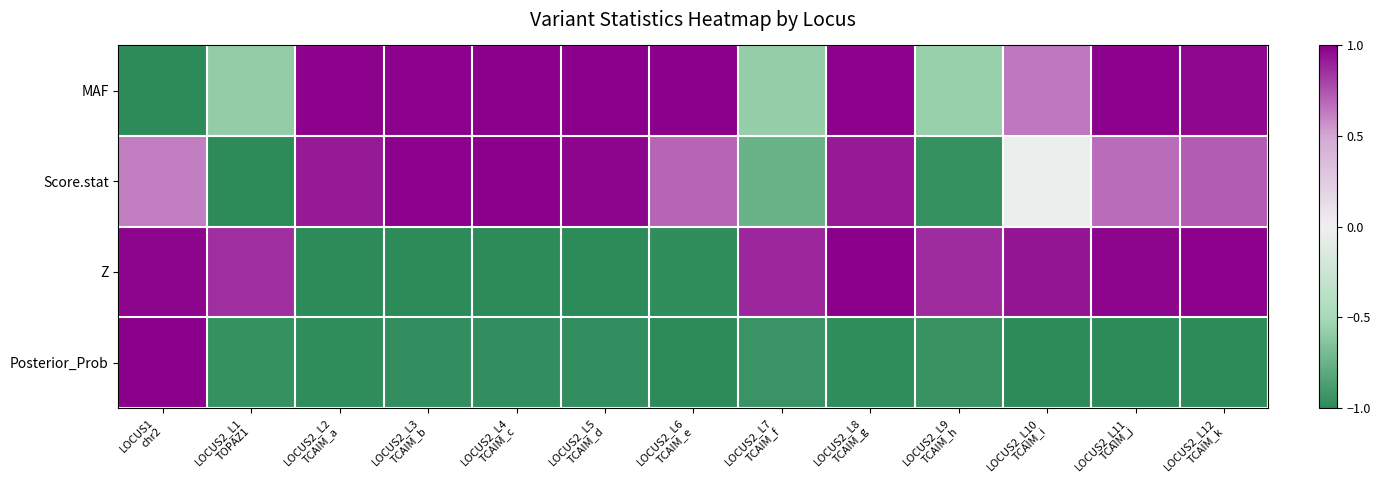

What is the spread (max minus min) of values at LOCUS2_L7
TCAIM_f?

1.8